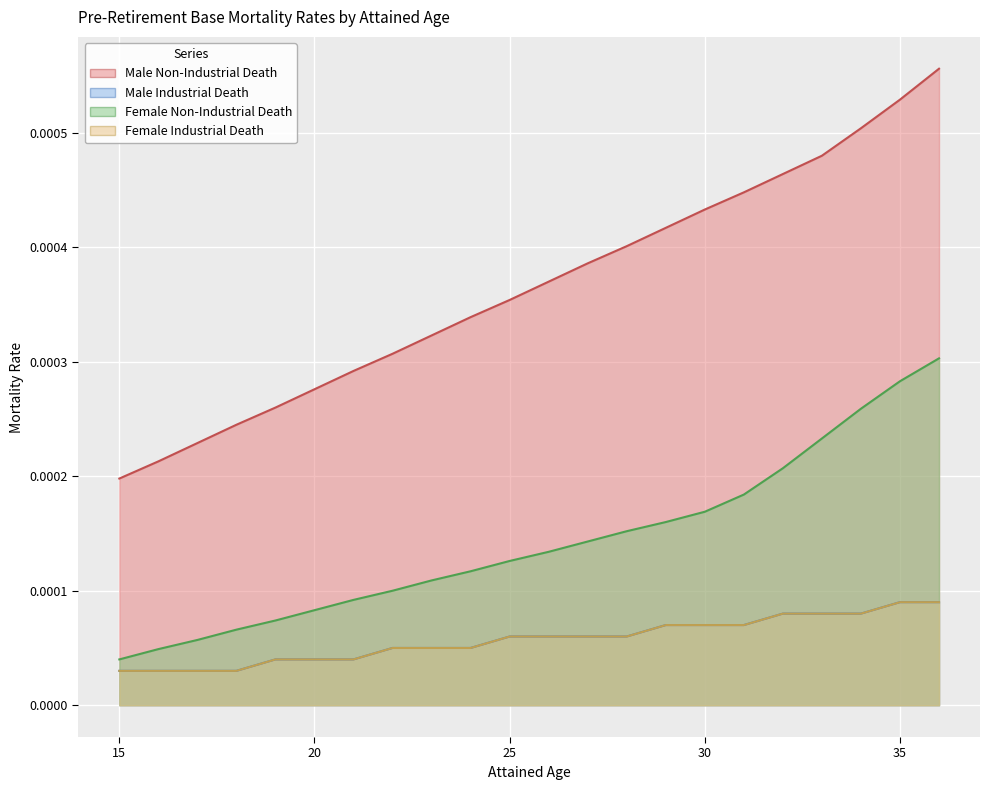

Count the Female Industrial Death values in the range 0 to 1.

22